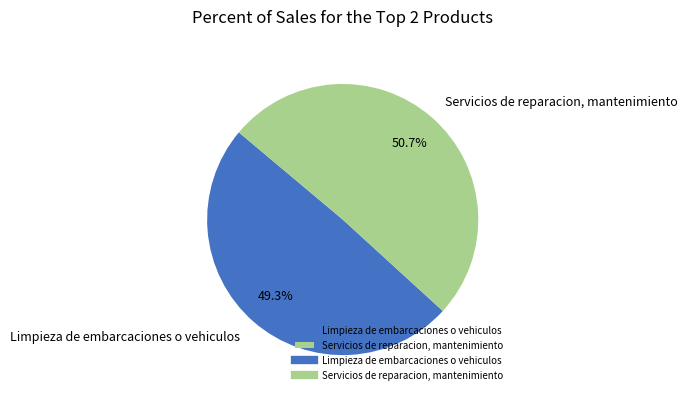

Which slice is the largest?

Servicios de reparacion, mantenimiento